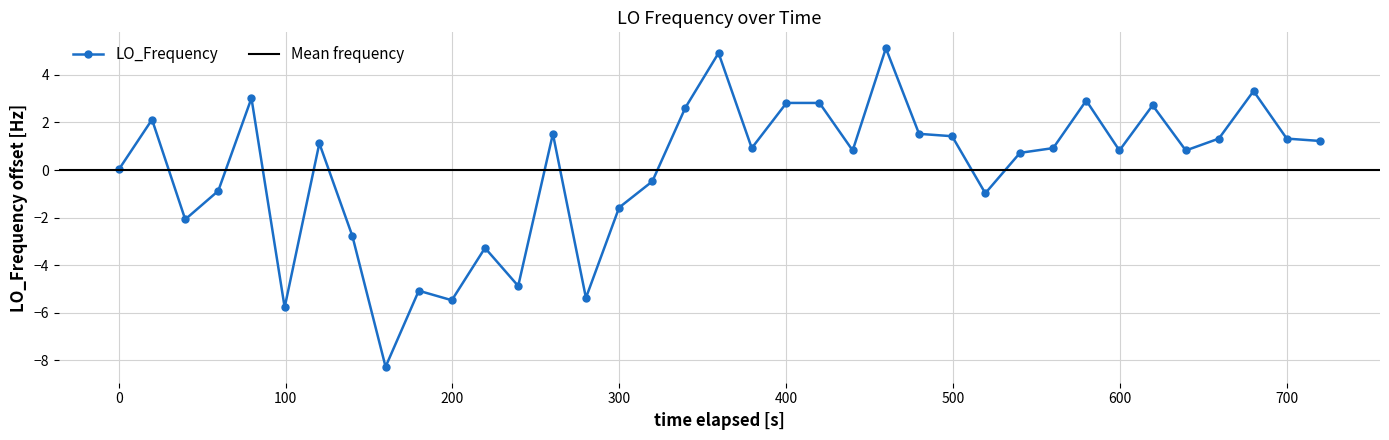

What is the minimum value for LO_Frequency?

-8.3